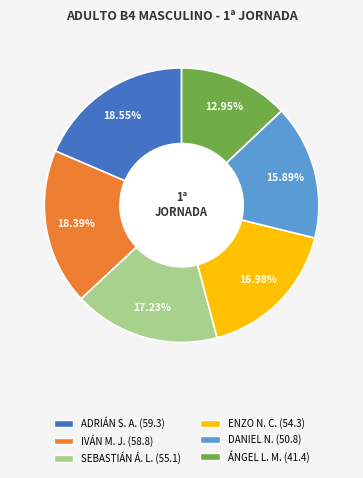

Do DANIEL N. (50.8) and IVÁN M. J. (58.8) together represent more than half of the pie?

No